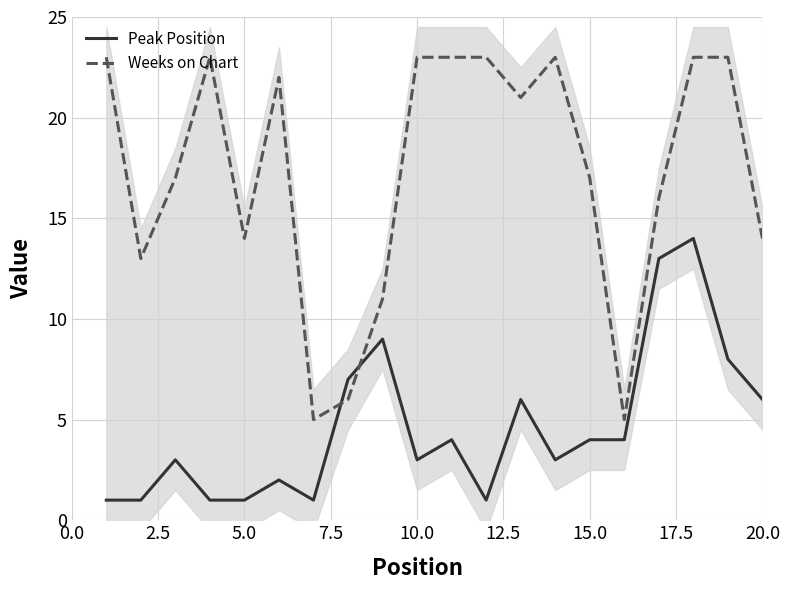

List the series in order of their overall mean, lowest first.

Peak Position, Weeks on Chart